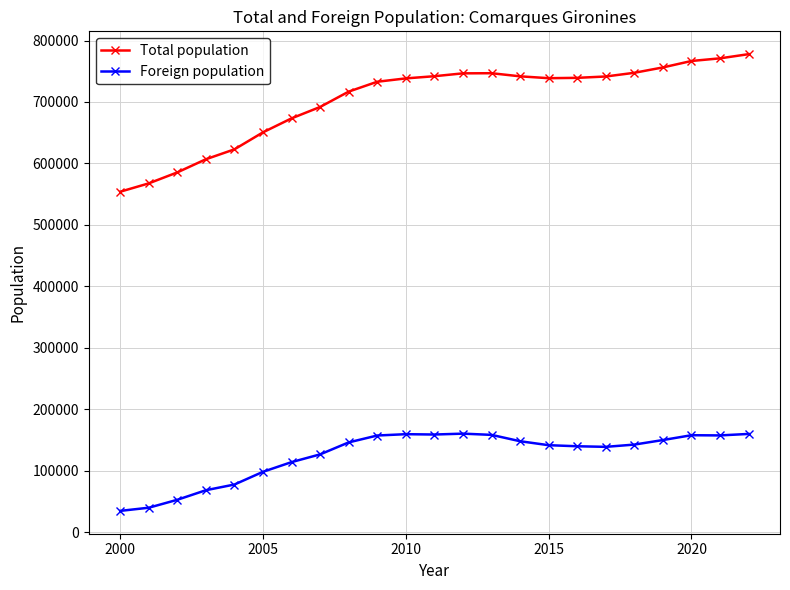

What is the difference between the second highest and second lowest values in the Total population series?

203436